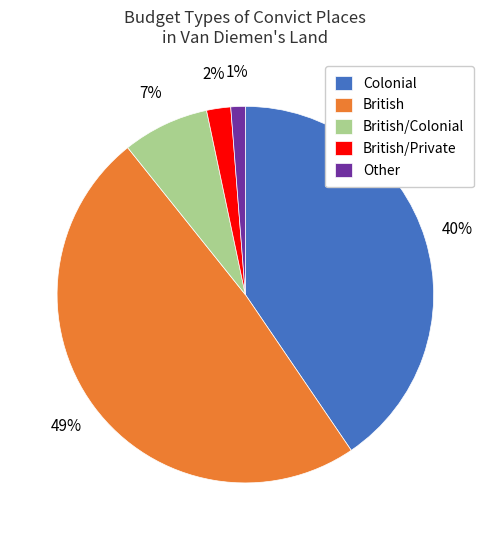

To the nearest percent, what is the average slice percentage?

20%